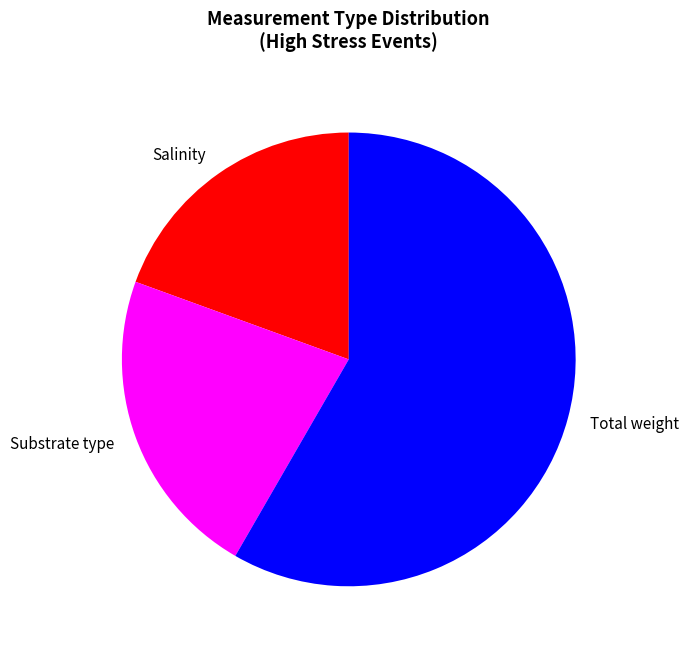

Is it true that Substrate type is 14% of the pie?

False